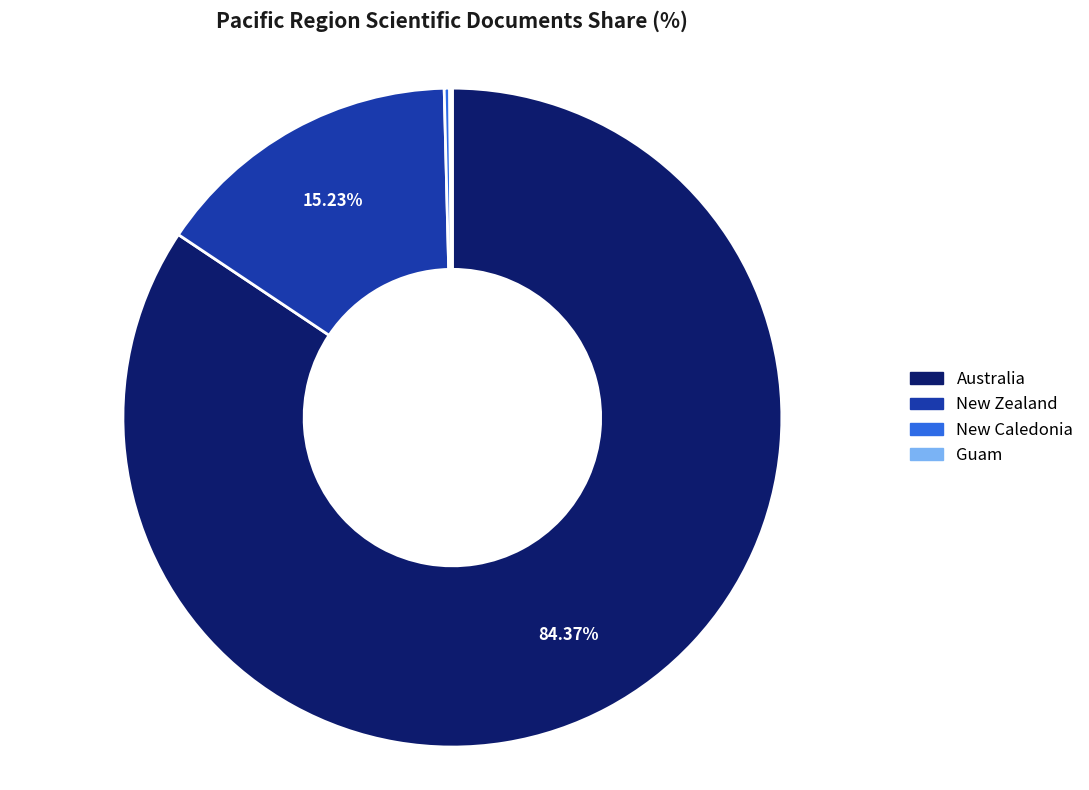

What portion of the pie excludes New Zealand?

84.8%